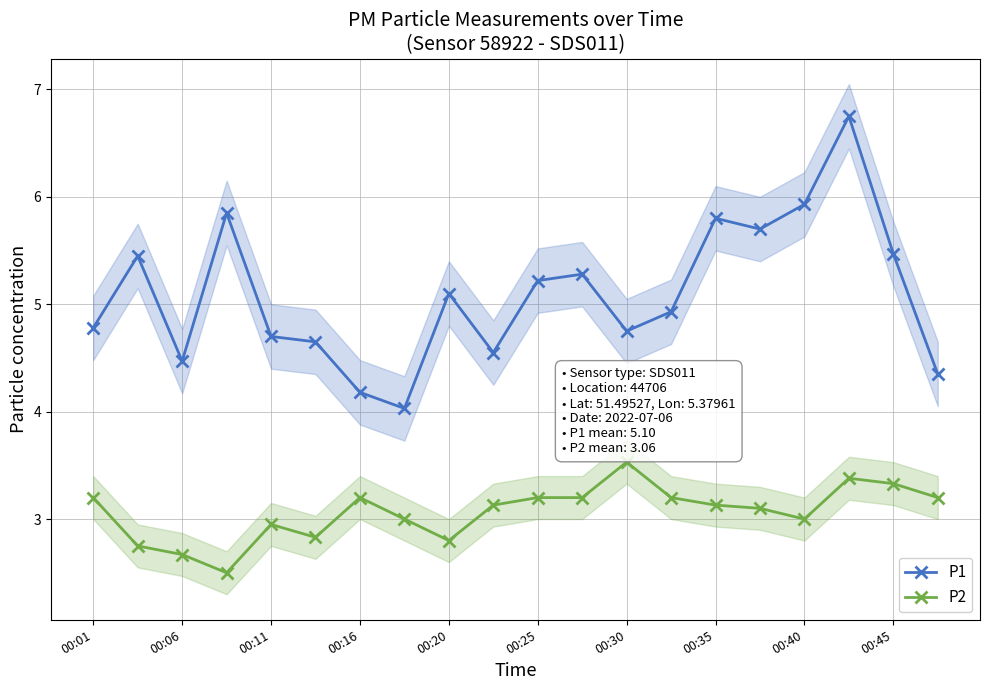

The value of P1 at 00:45 is 9.8. True or false?

False